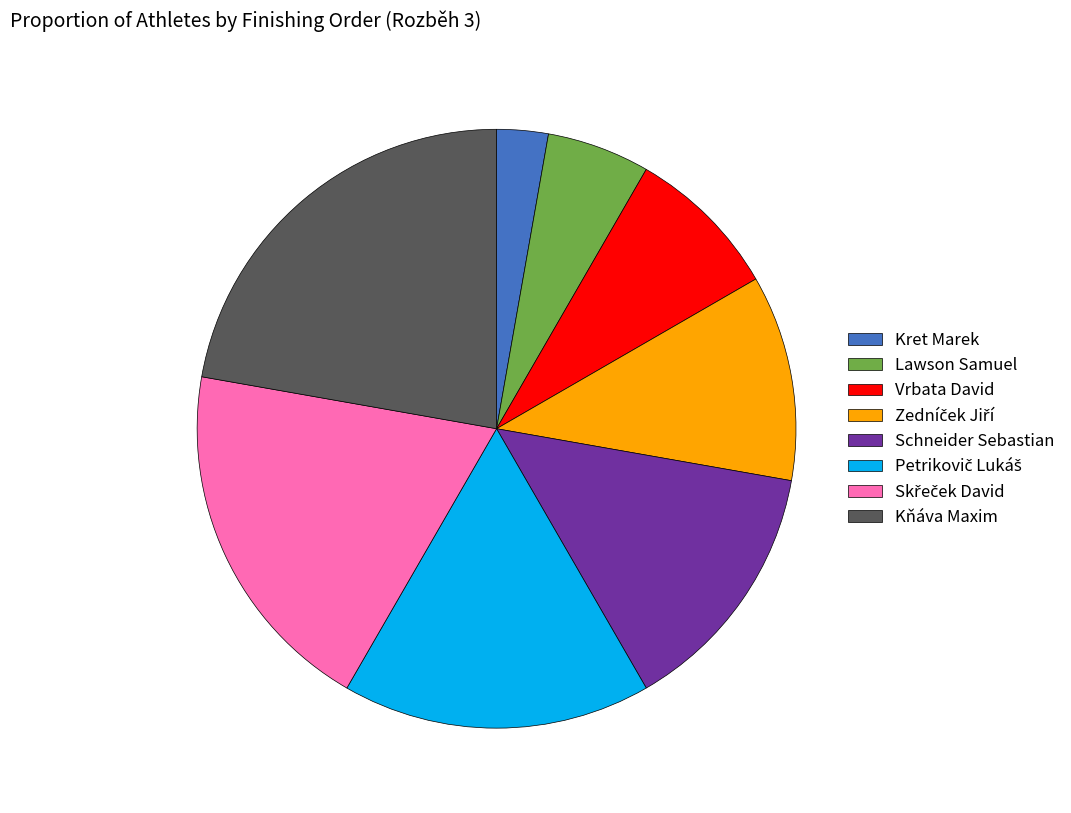

Is Lawson Samuel the majority of the pie?

No